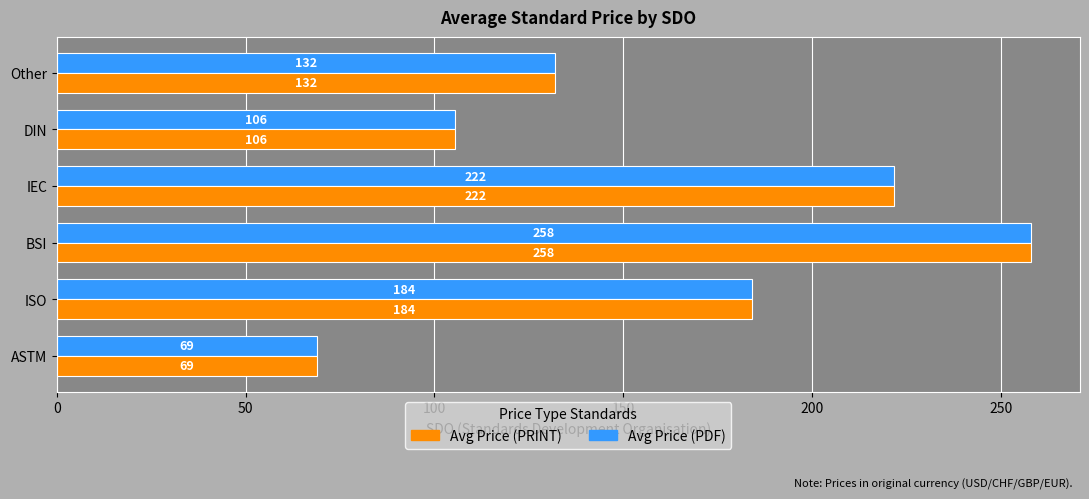

Count the number of data series in this chart.

2